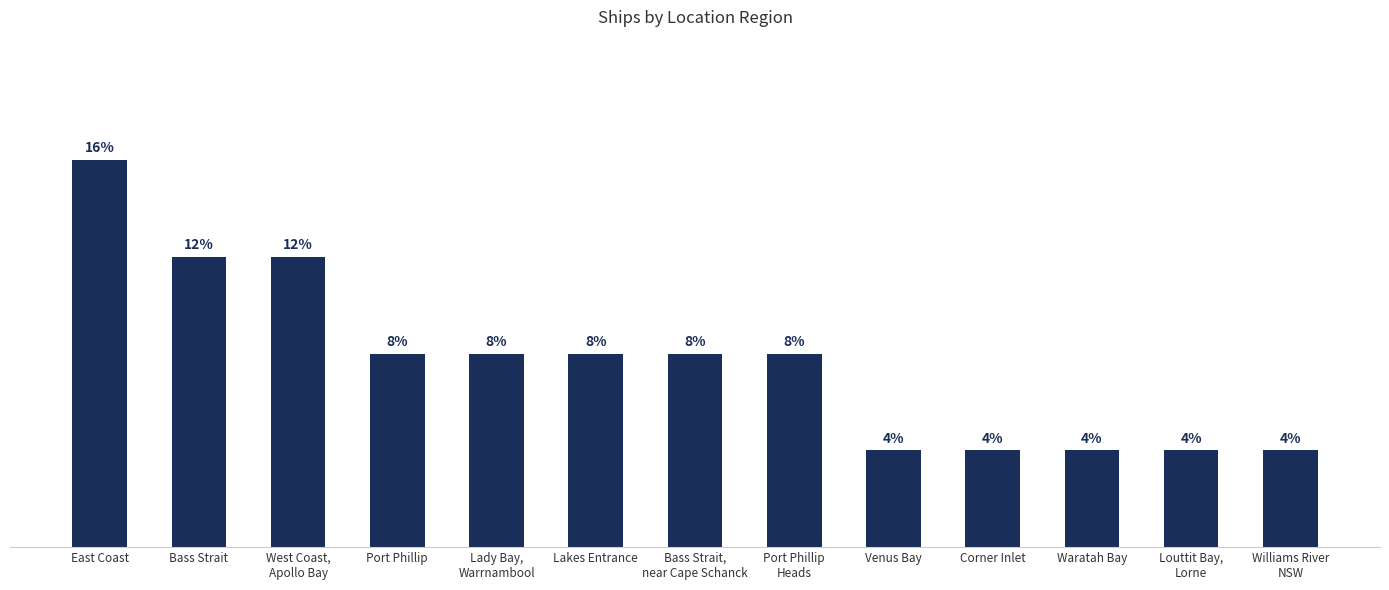

Does the chart contain any negative values?

No